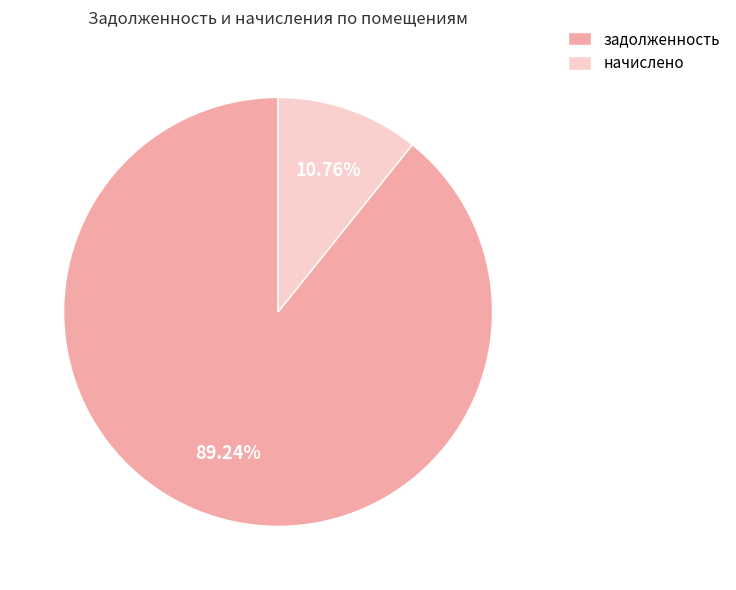

What is the largest slice in the pie chart?

задолженность